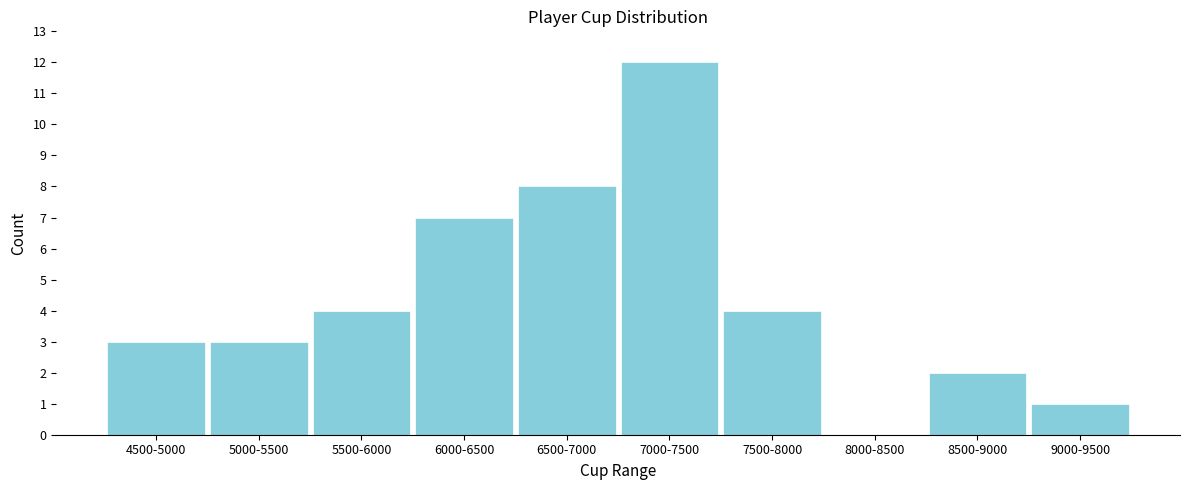

Reading left to right, transcribe all the data shown in this chart.

4500-5000=3	5000-5500=3	5500-6000=4	6000-6500=7	6500-7000=8	7000-7500=12	7500-8000=4	8000-8500=0	8500-9000=2	9000-9500=1